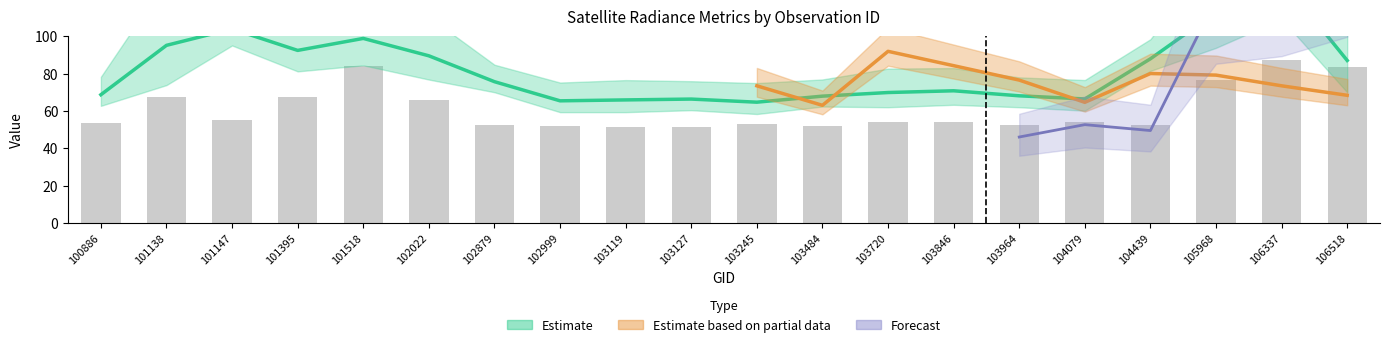

At which label is the value closest to 69?

101138